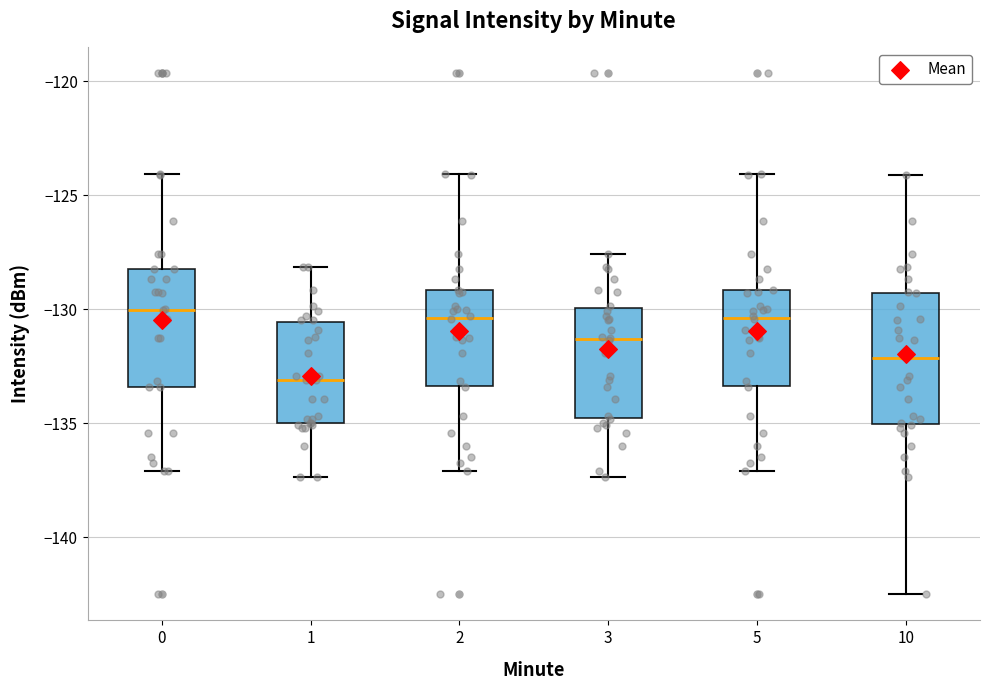

Reading left to right, transcribe this box plot: for each box, give where its median line is, the range the box spans, and where its two whiskers end, as read against the y-axis. The values are not printed on the chart, so give them approximately, as read against the axis.

0: median -130.0, box -133.5 to -128.0, whiskers -137.0 to -124.0
1: median -133.0, box -135.0 to -130.5, whiskers -137.5 to -128.0
2: median -130.5, box -133.5 to -129.0, whiskers -137.0 to -124.0
3: median -131.5, box -135.0 to -130.0, whiskers -137.5 to -127.5
5: median -130.5, box -133.5 to -129.0, whiskers -137.0 to -124.0
10: median -132.0, box -135.0 to -129.5, whiskers -142.5 to -124.0